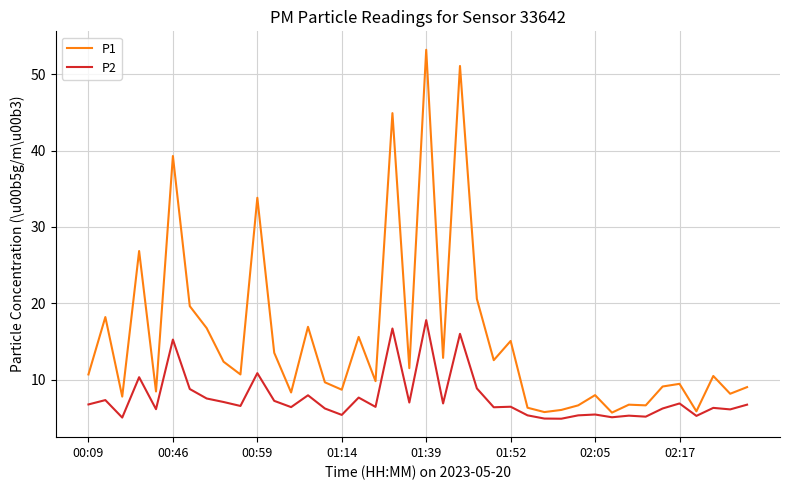

What is the smallest value displayed?

4.9